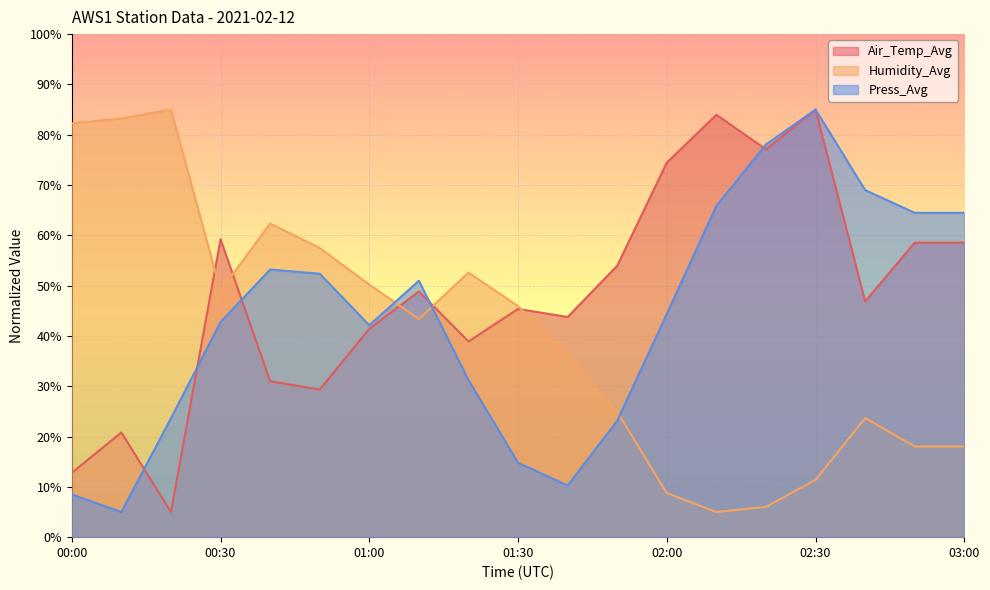

Reading right to left, list all the values displayed in this chart.

Air_Temp_Avg: 03:00=58.5	02:50=58.5	02:40=46.9	02:30=85.0	02:20=77.1	02:10=84.0	02:00=74.5	01:50=54.0	01:40=43.8	01:30=45.4	01:20=38.9	01:10=48.9	01:00=41.4	00:50=29.3	00:40=31.0	00:30=59.2	00:20=5.0	00:10=20.8	00:00=12.8
Humidity_Avg: 03:00=18.0	02:50=18.0	02:40=23.7	02:30=11.4	02:20=6.0	02:10=5.0	02:00=8.8	01:50=25.0	01:40=36.5	01:30=45.9	01:20=52.6	01:10=43.3	01:00=50.2	00:50=57.5	00:40=62.4	00:30=49.0	00:20=85.0	00:10=83.2	00:00=82.3
Press_Avg: 03:00=64.5	02:50=64.5	02:40=69.0	02:30=85.0	02:20=78.1	02:10=65.8	02:00=44.4	01:50=23.1	01:40=10.3	01:30=14.8	01:20=31.2	01:10=51.0	01:00=42.1	00:50=52.4	00:40=53.2	00:30=42.8	00:20=23.6	00:10=5.0	00:00=8.5